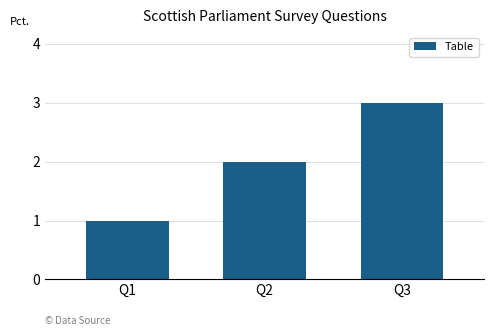

What is the minimum value shown in the chart?

1